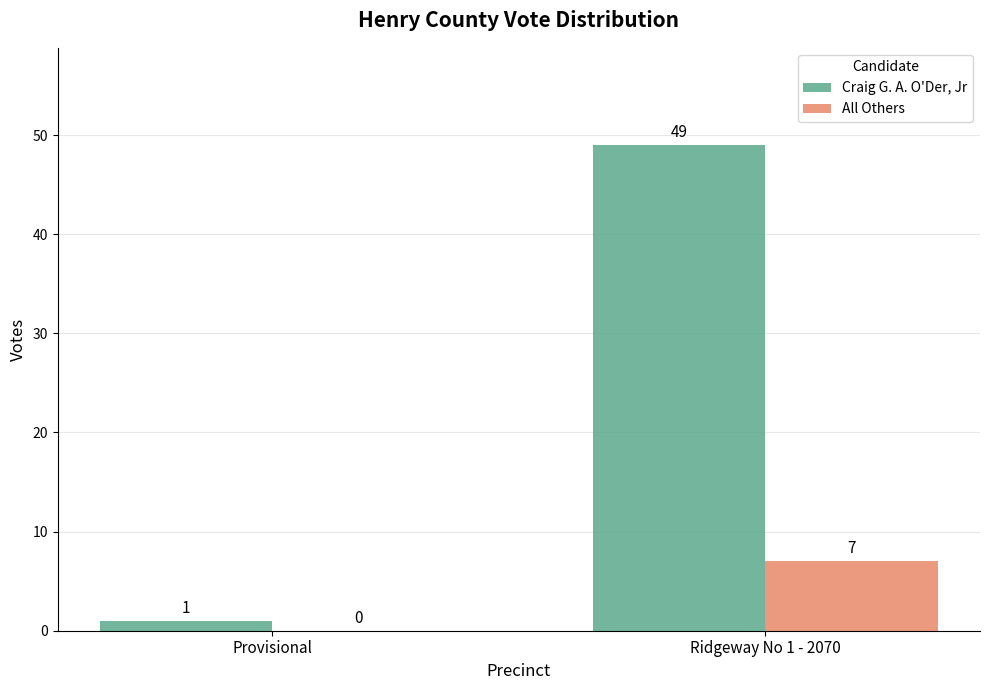

Does the chart contain stacked bars?

No